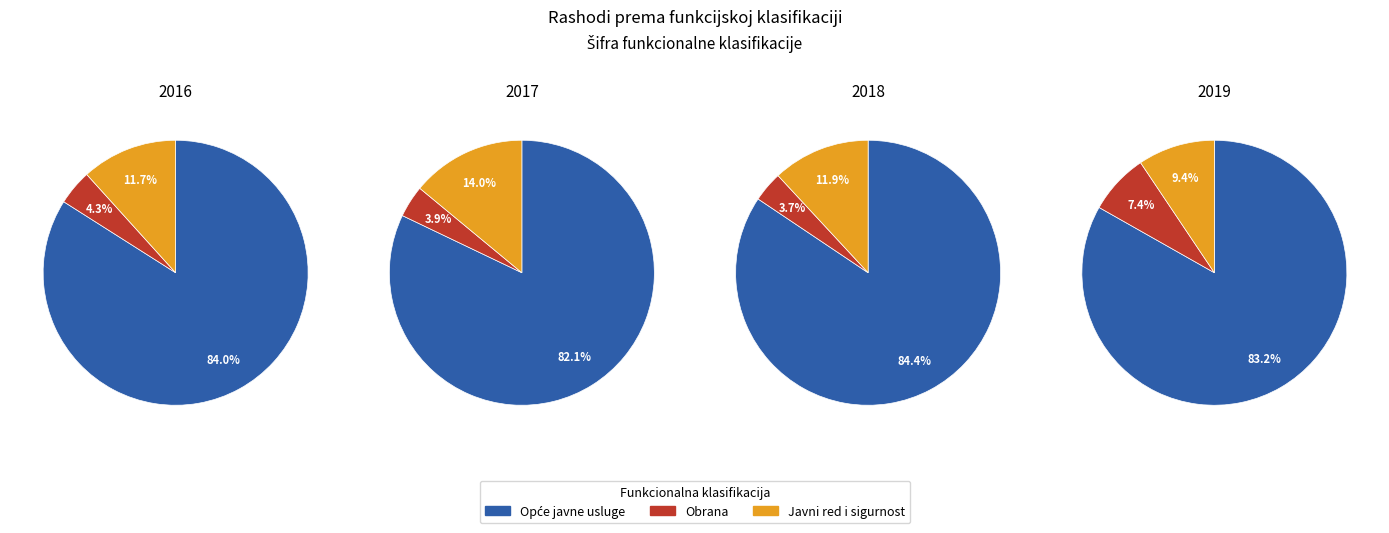

How much of the chart is everything except 1?

75.4%